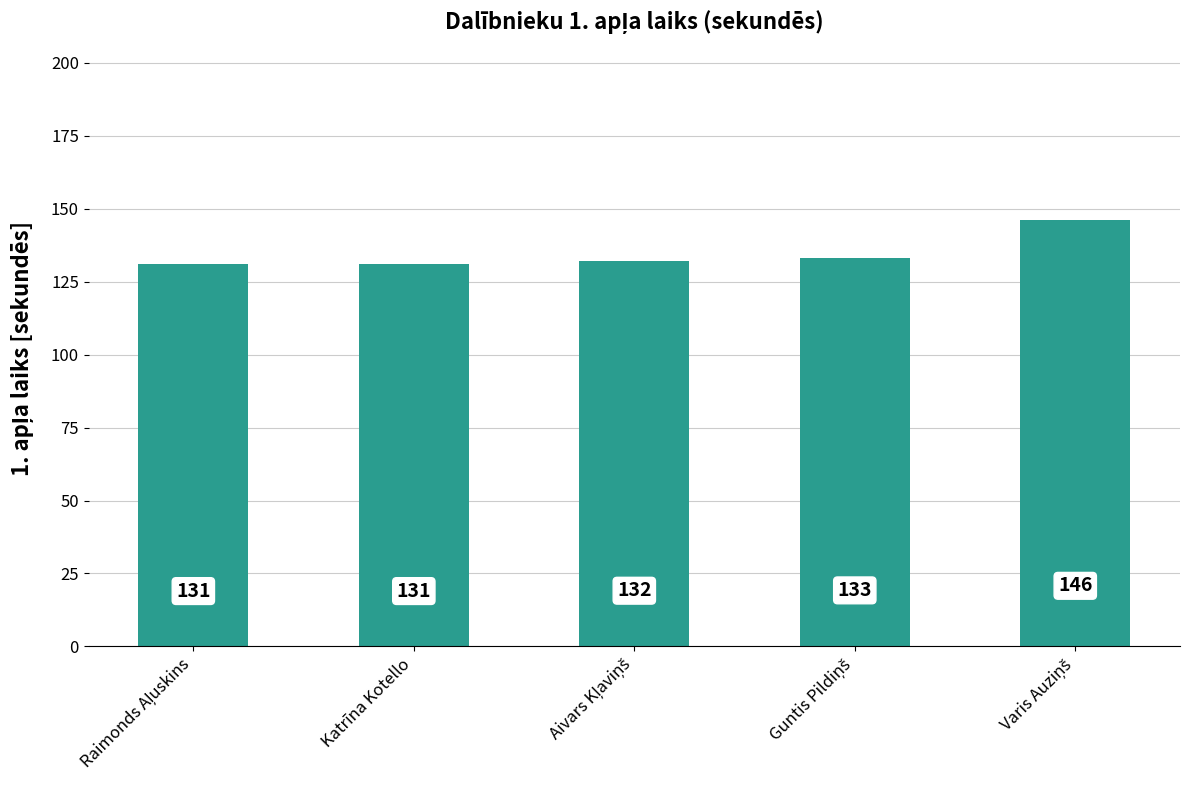

What is the label of the 2nd bar from the left?

Katrīna Kotello